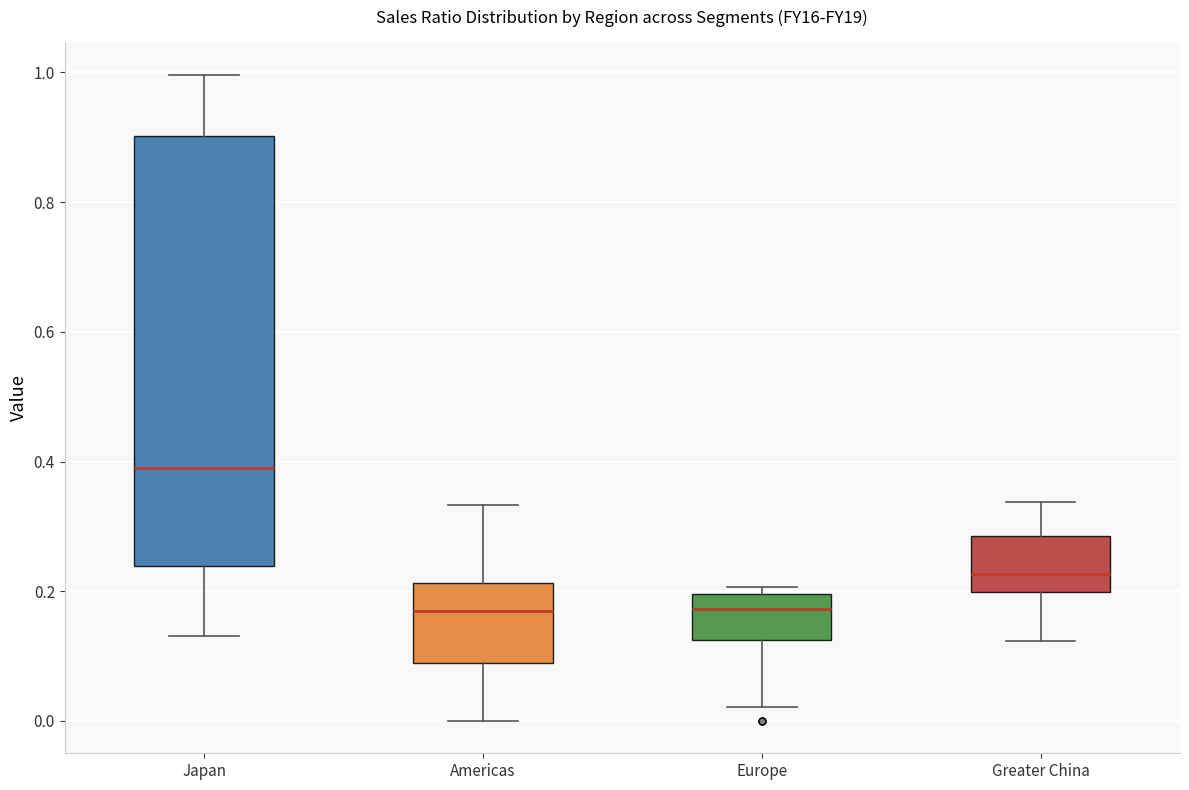

Where does the upper whisker of the box for Greater China end on the y-axis? The values are not printed on the chart, so give them approximately, as read against the axis.

0.34